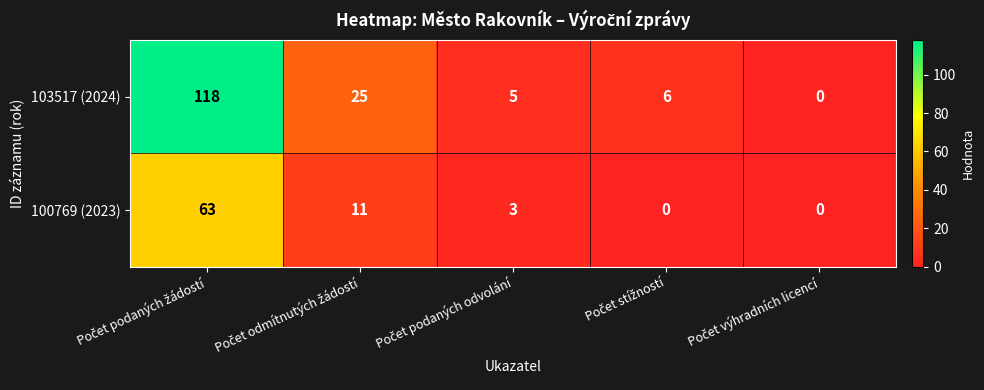

Rank the series by their maximum value, from highest to lowest.

103517 (2024), 100769 (2023)